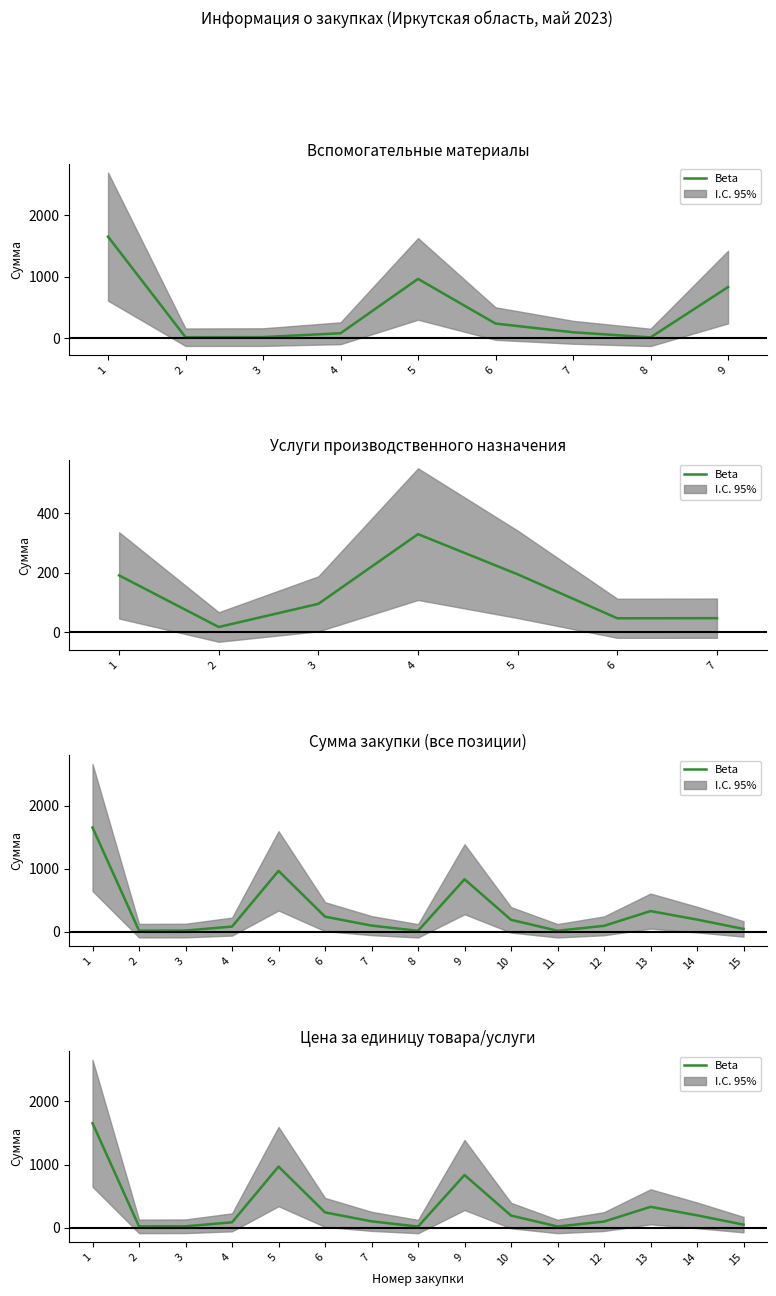

What is the average value?

321.1